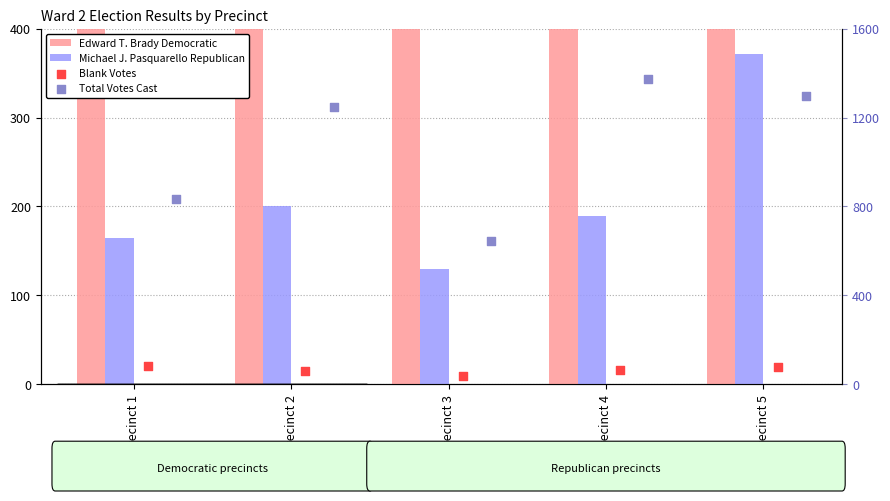

At how many categories does at least one series exceed 167?

5